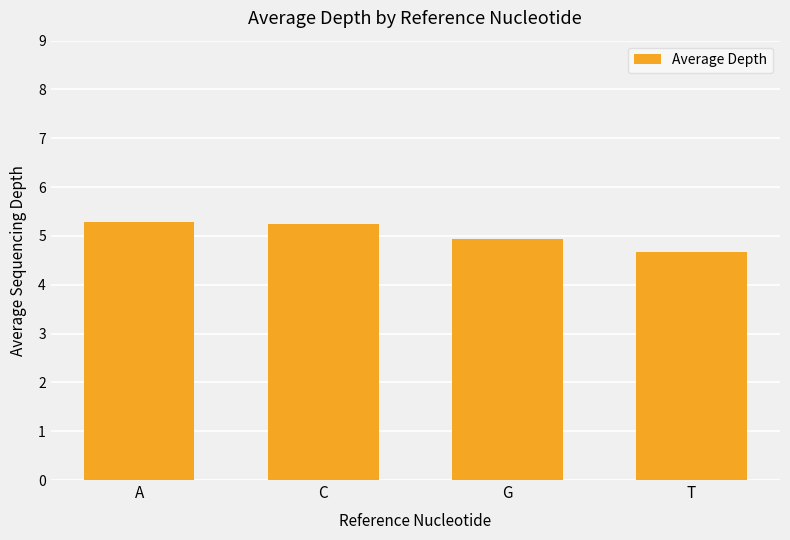

What is the label of the 4th bar from the left?

T